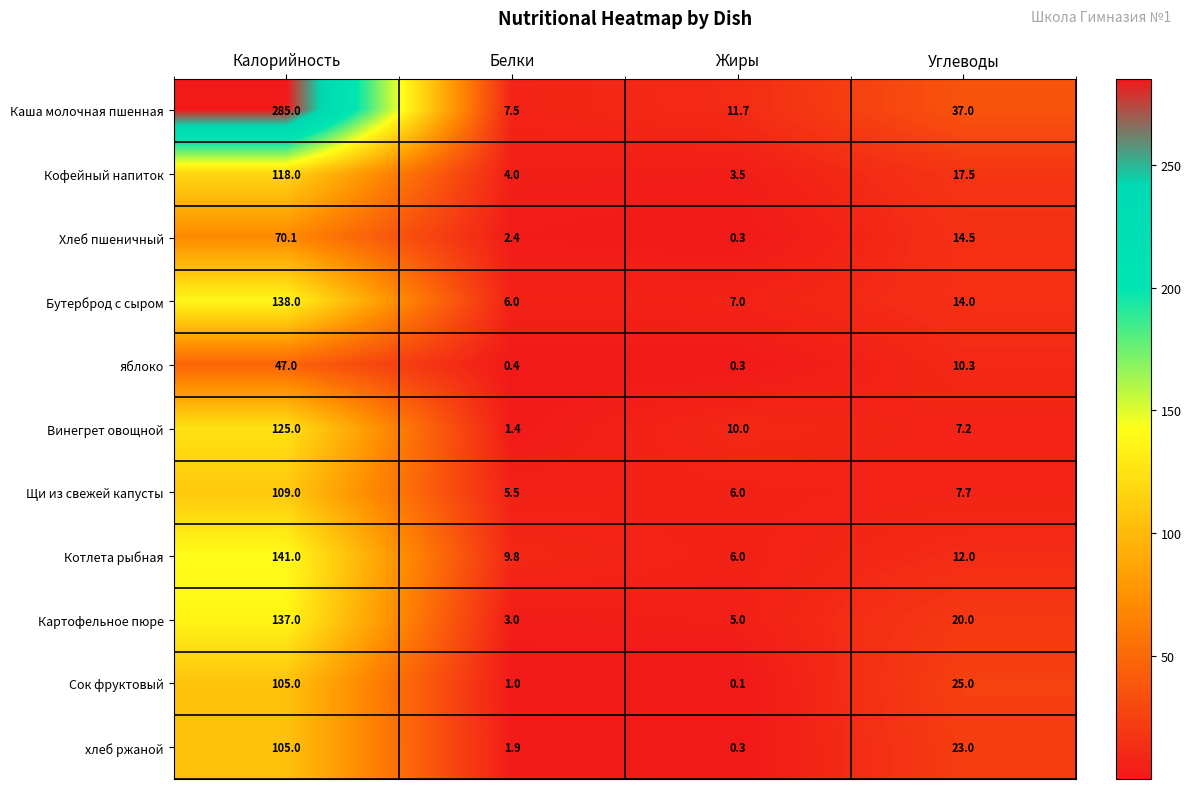

Where does the Картофельное пюре series first go above 20?

Калорийность